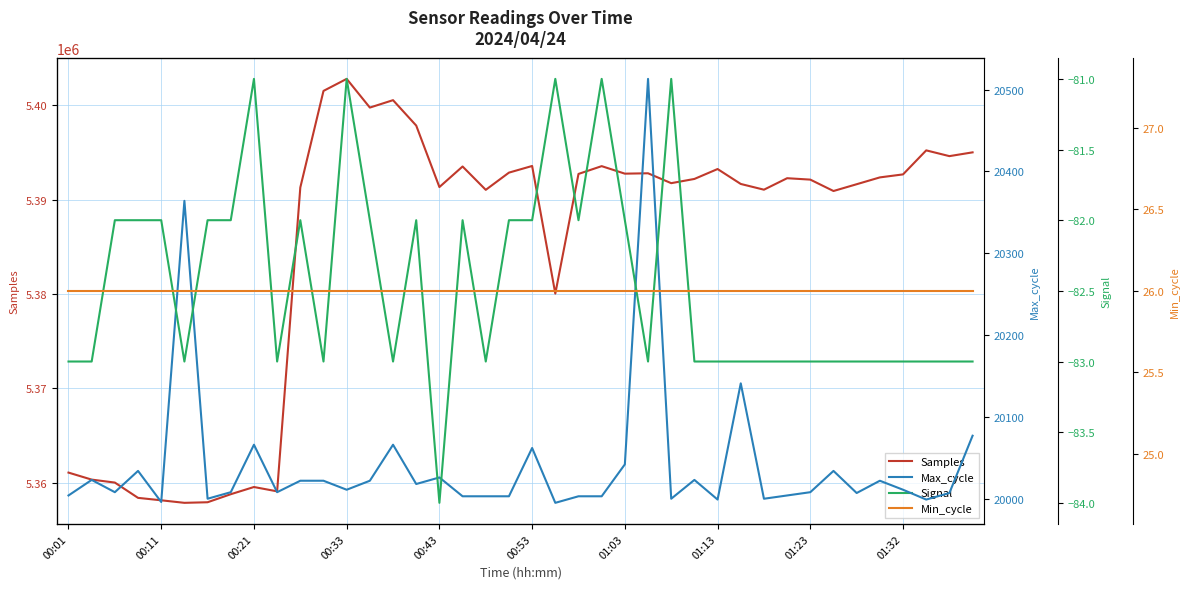

At which label does Min_cycle reach its minimum?

00:01